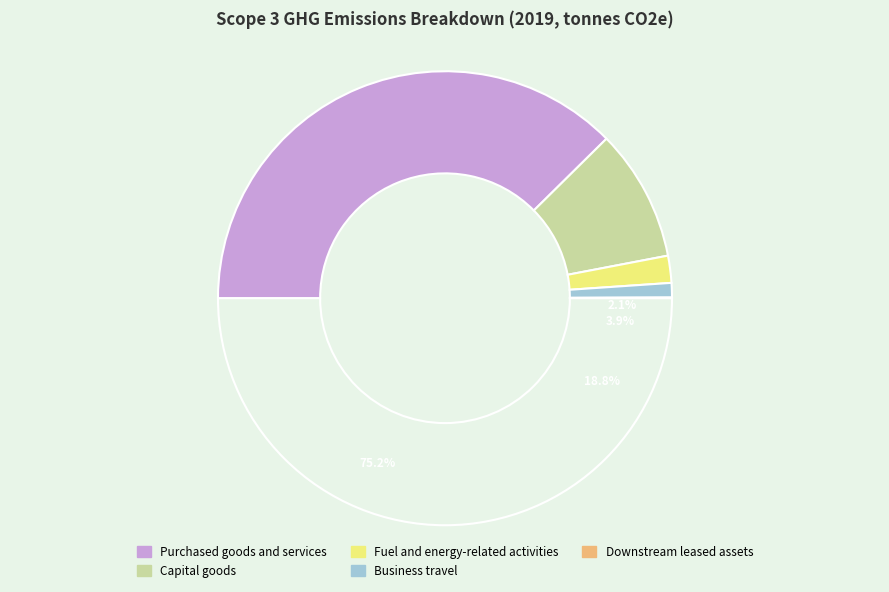

To the nearest percent, what portion does Purchased goods and services represent?

75%